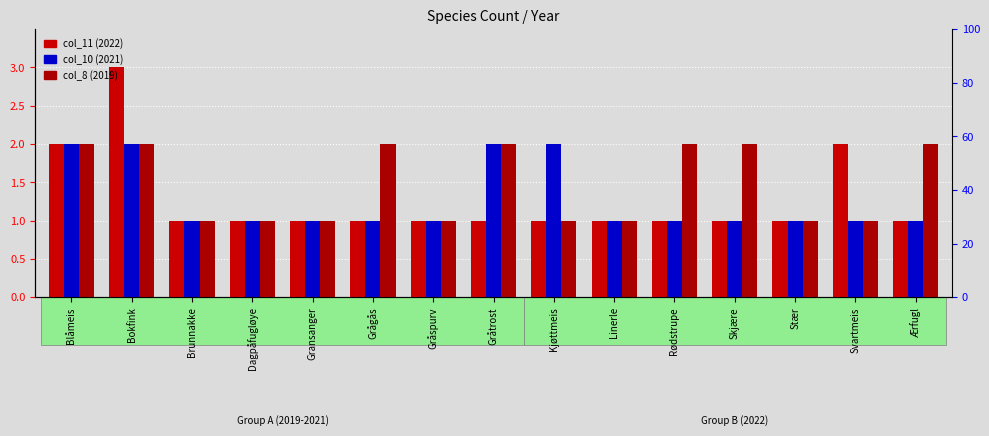

What is the total value across all series at Ærfugl?

4